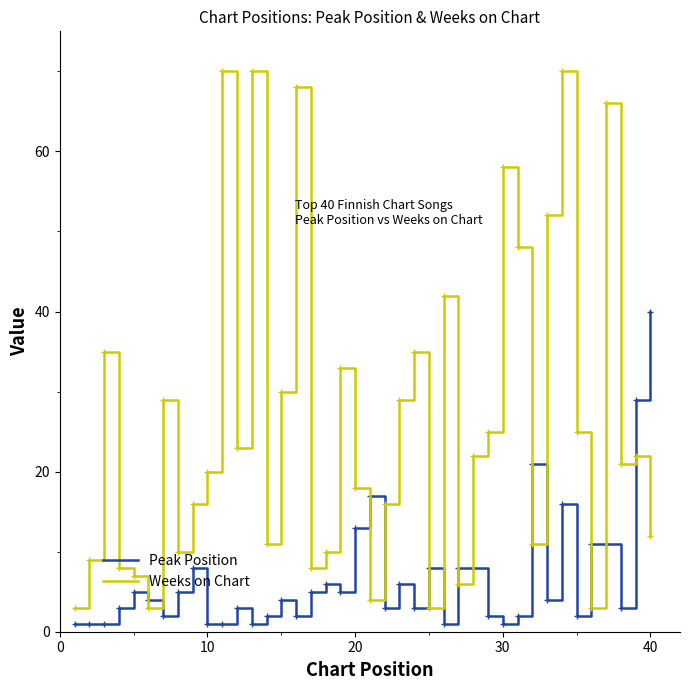

What is the difference between the maximum and minimum values in the Weeks on Chart series?

67